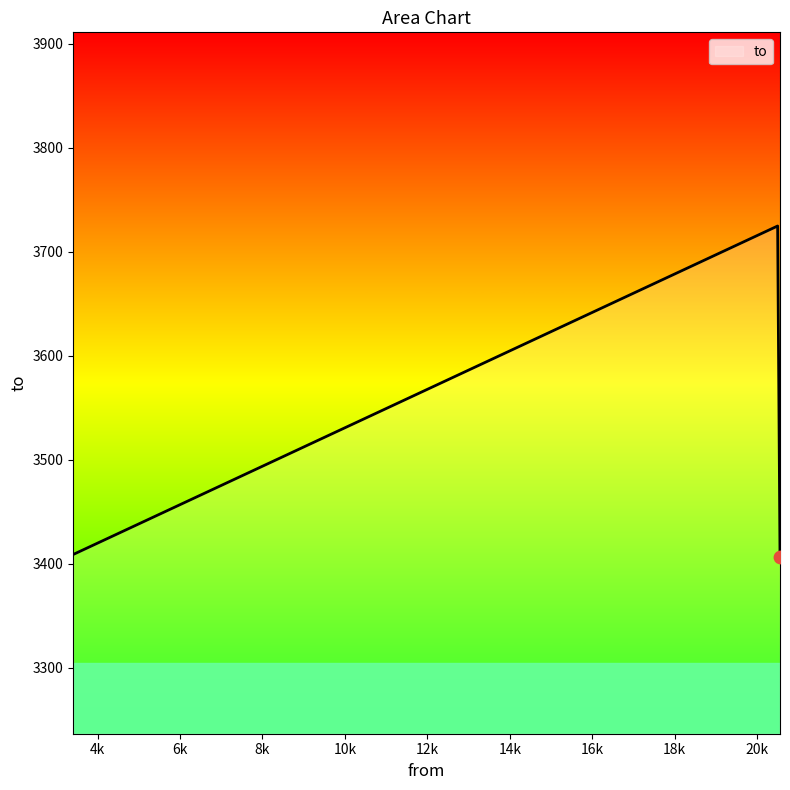

What is the greatest value displayed?

3724.9